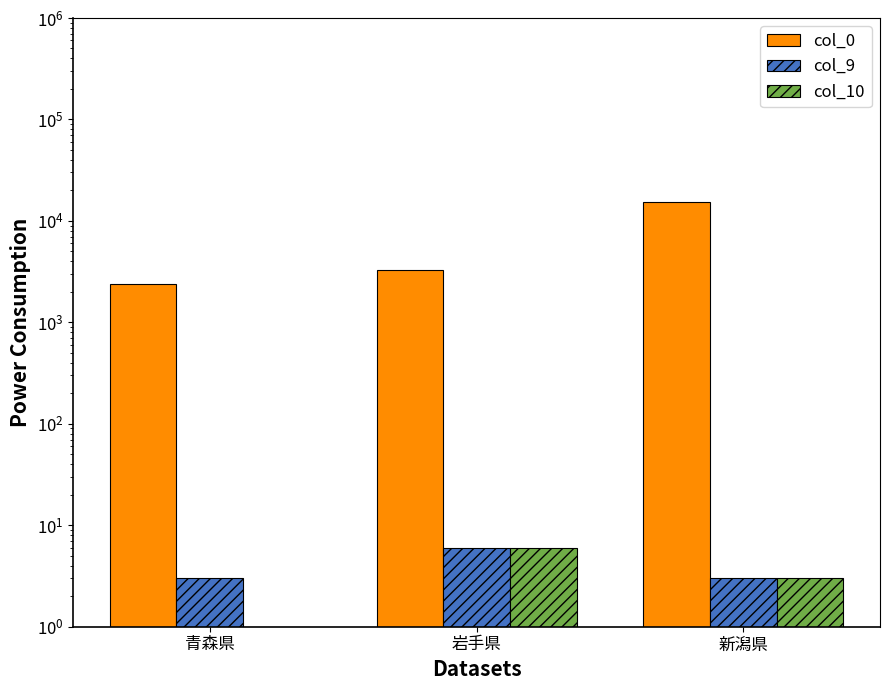

Which series has the widest spread of values?

col_0